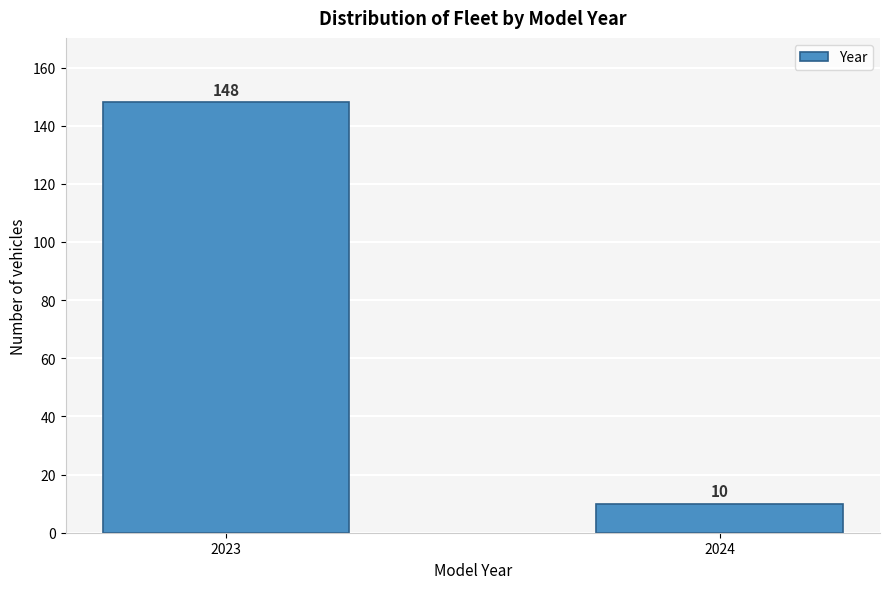

Reading right to left, what are all the values shown in this chart?

2024=10	2023=148